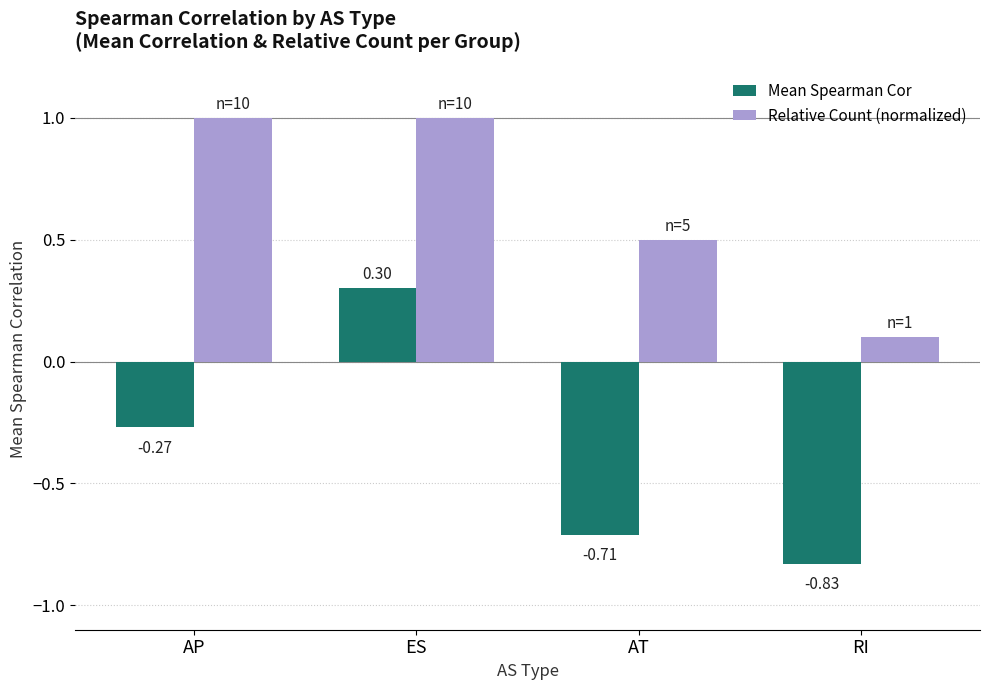

How many values in the Mean Spearman Cor series exceed 0?

1